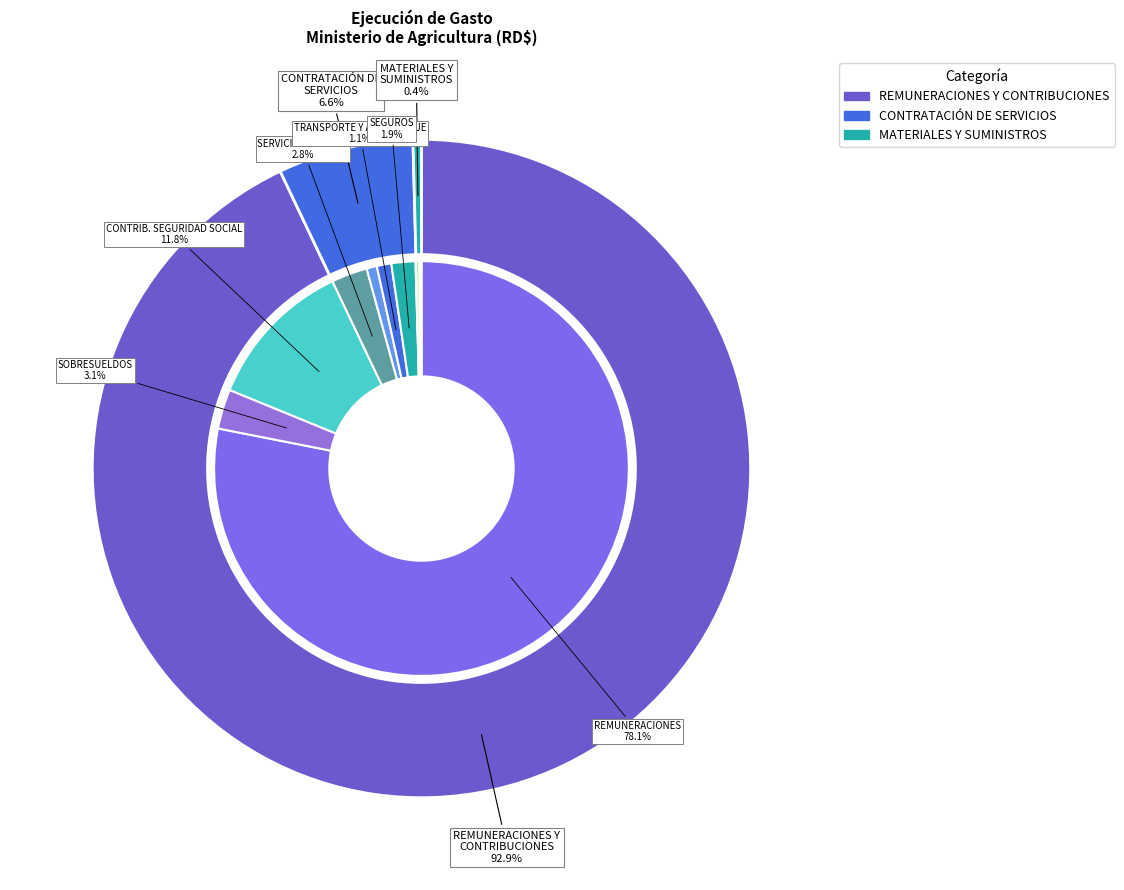

Is there a majority slice in this chart?

Yes